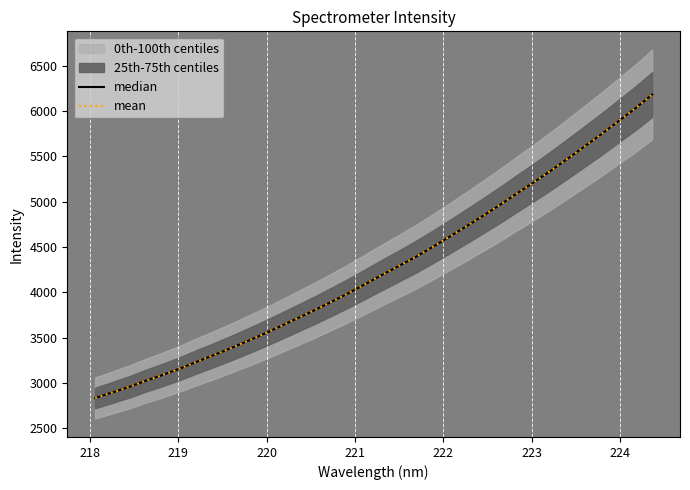

What is the value of the mean point at the 14th from the left?

3802.8